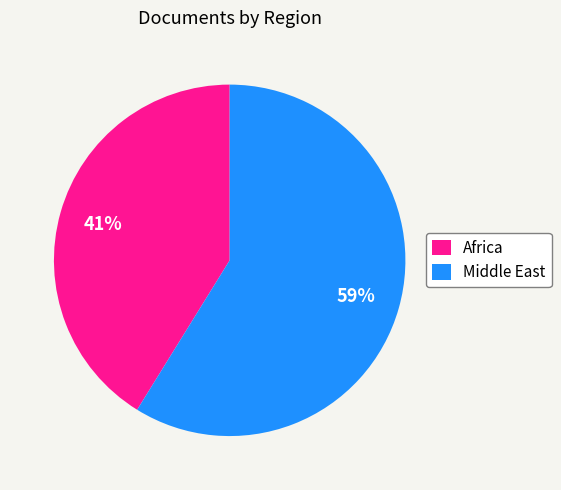

The Africa slice represents 49% of the pie. True or false?

False